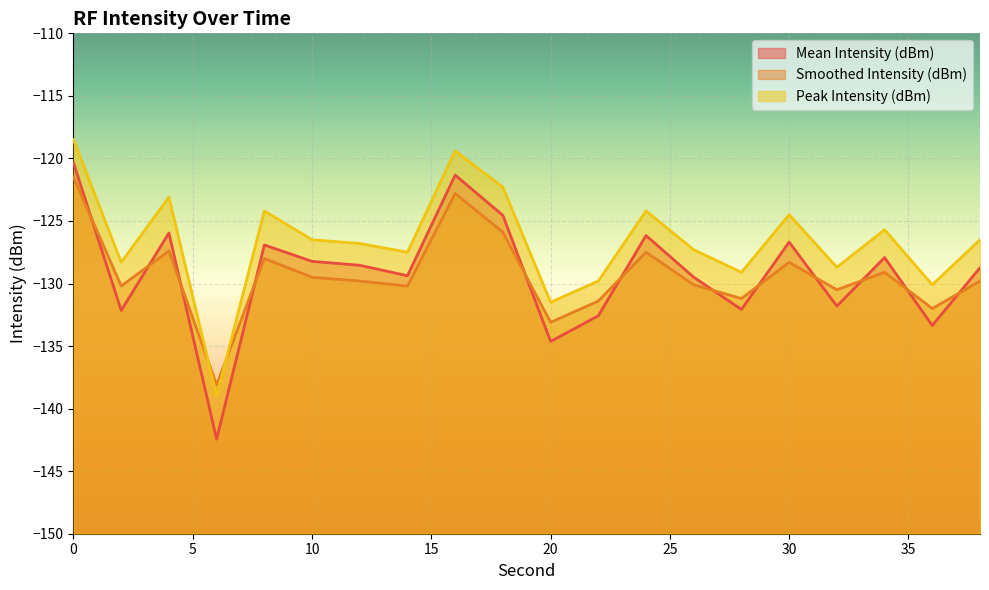

The Mean Intensity (dBm) series shows -186.5 at 14. True or false?

False